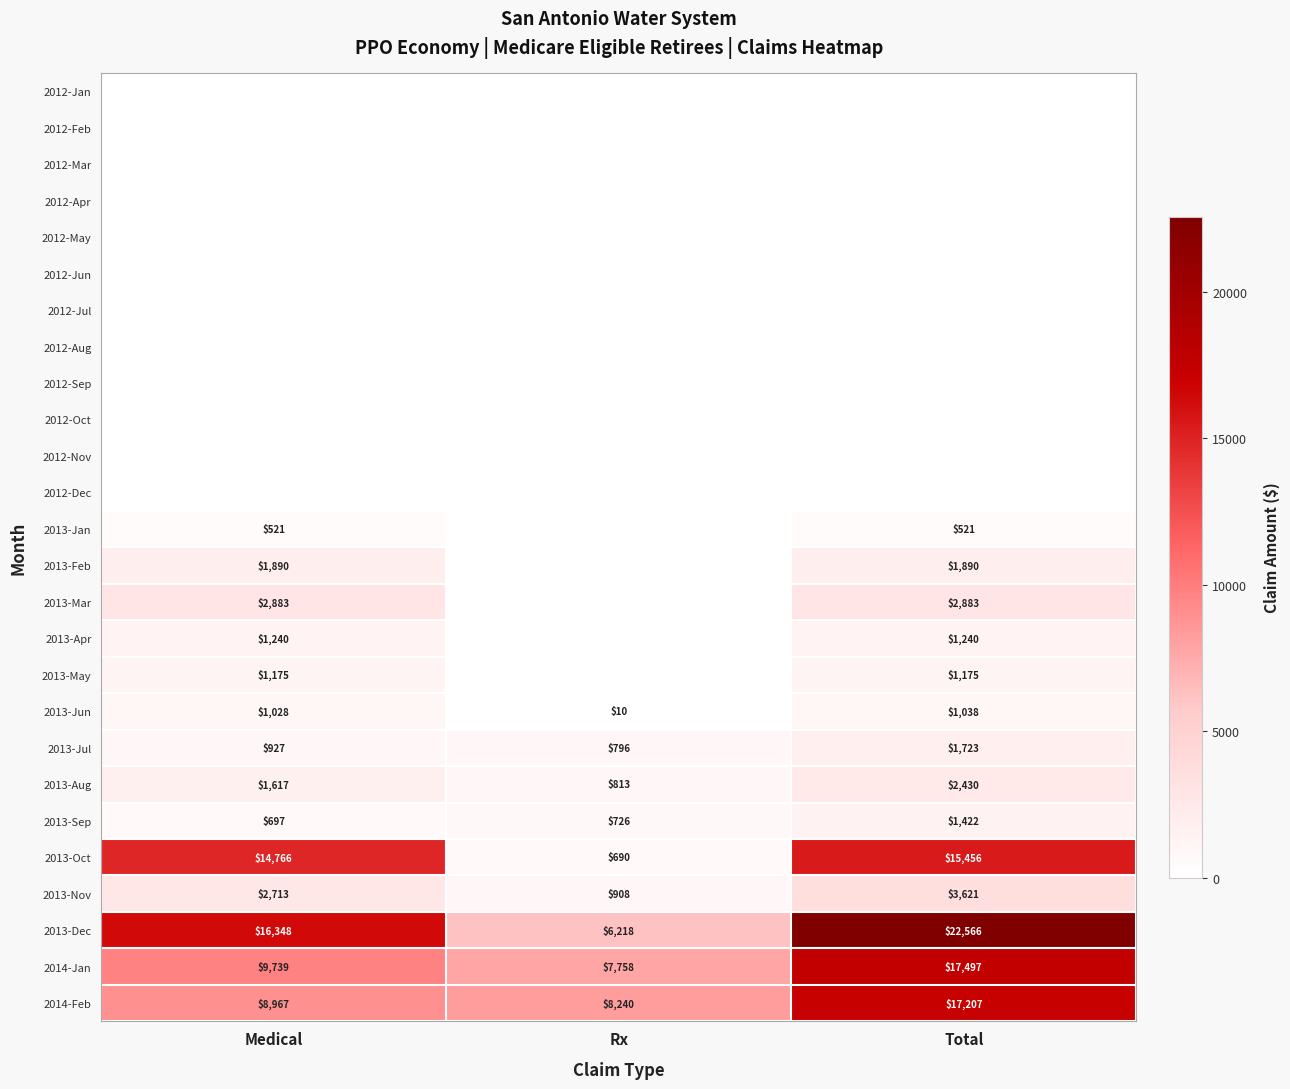

What is the sum of the 2013-Nov values at Medical and Rx?

3621